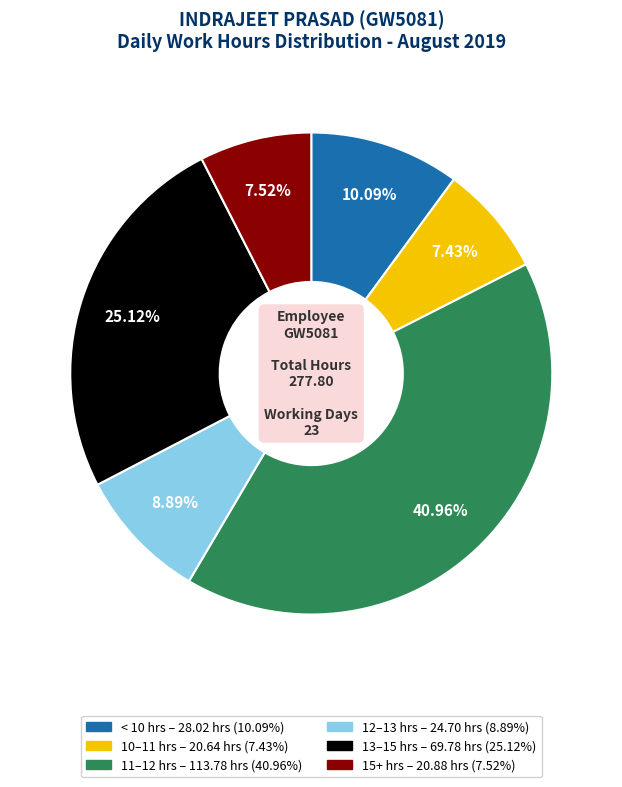

Is there any slice that represents more than half of the pie?

No